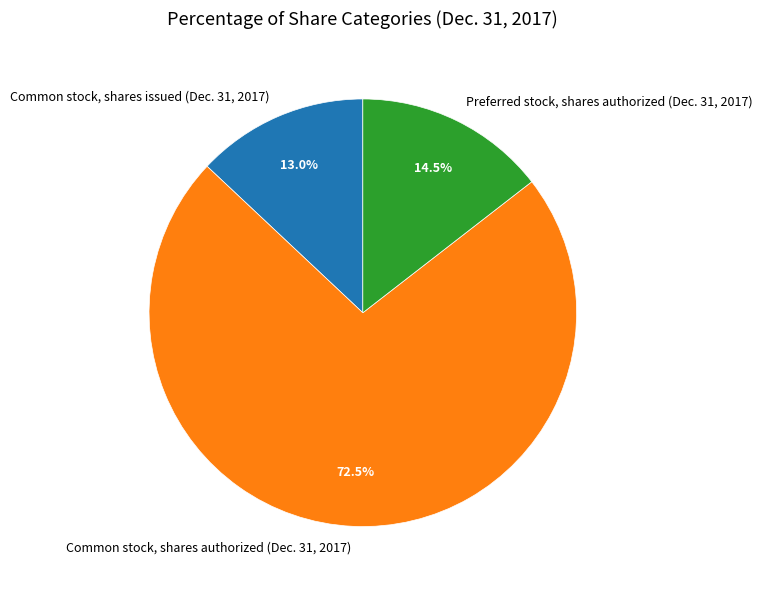

Is there any slice that represents more than half of the pie?

Yes